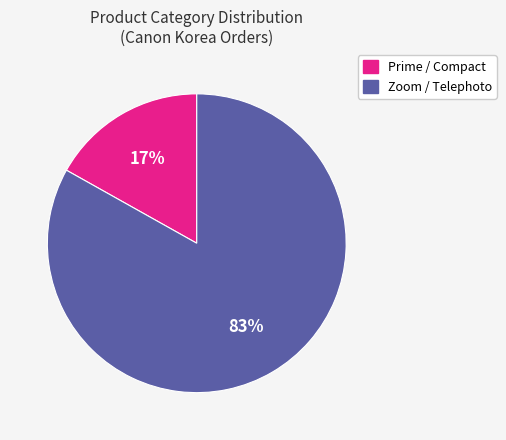

Is there any slice that represents more than half of the pie?

Yes